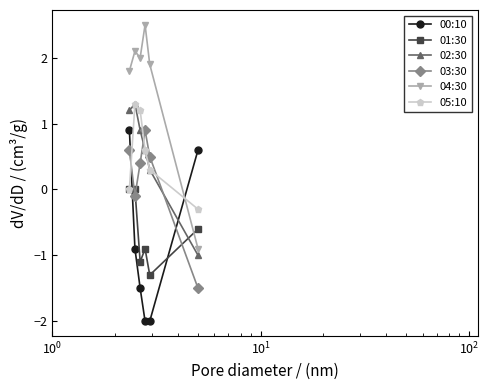

How many data points in 02:30 are less than 0?

1